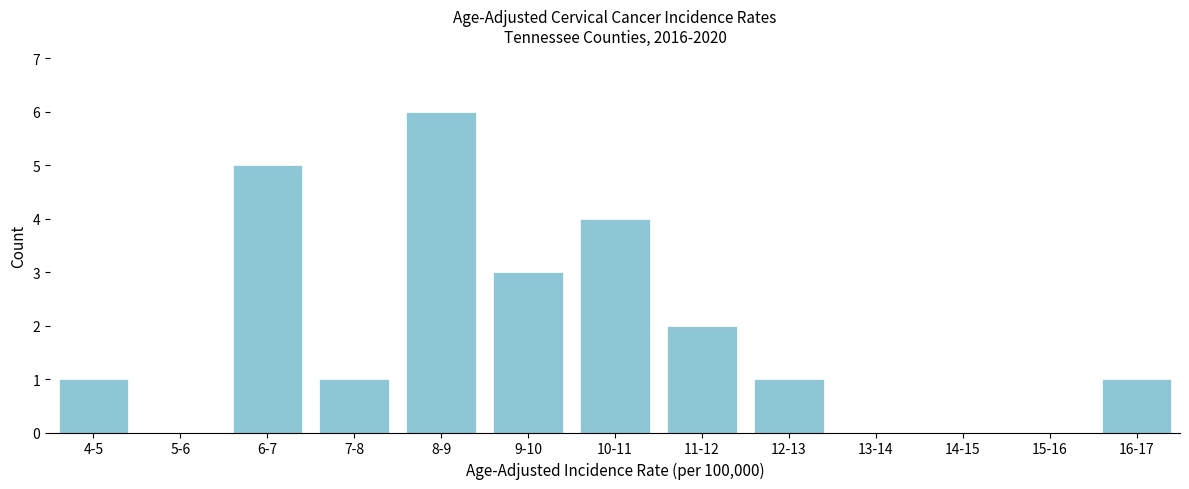

Reading left to right, list all the values displayed in this chart.

4-5=1	5-6=0	6-7=5	7-8=1	8-9=6	9-10=3	10-11=4	11-12=2	12-13=1	13-14=0	14-15=0	15-16=0	16-17=1